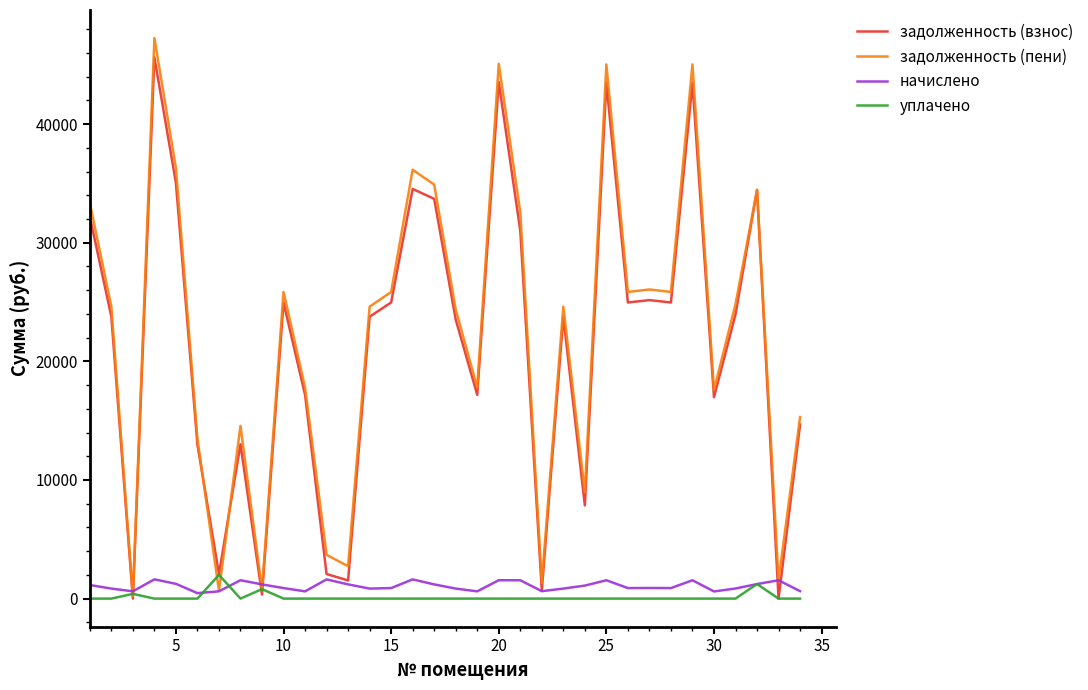

Which series has the largest range (max minus min)?

задолженность (пени)